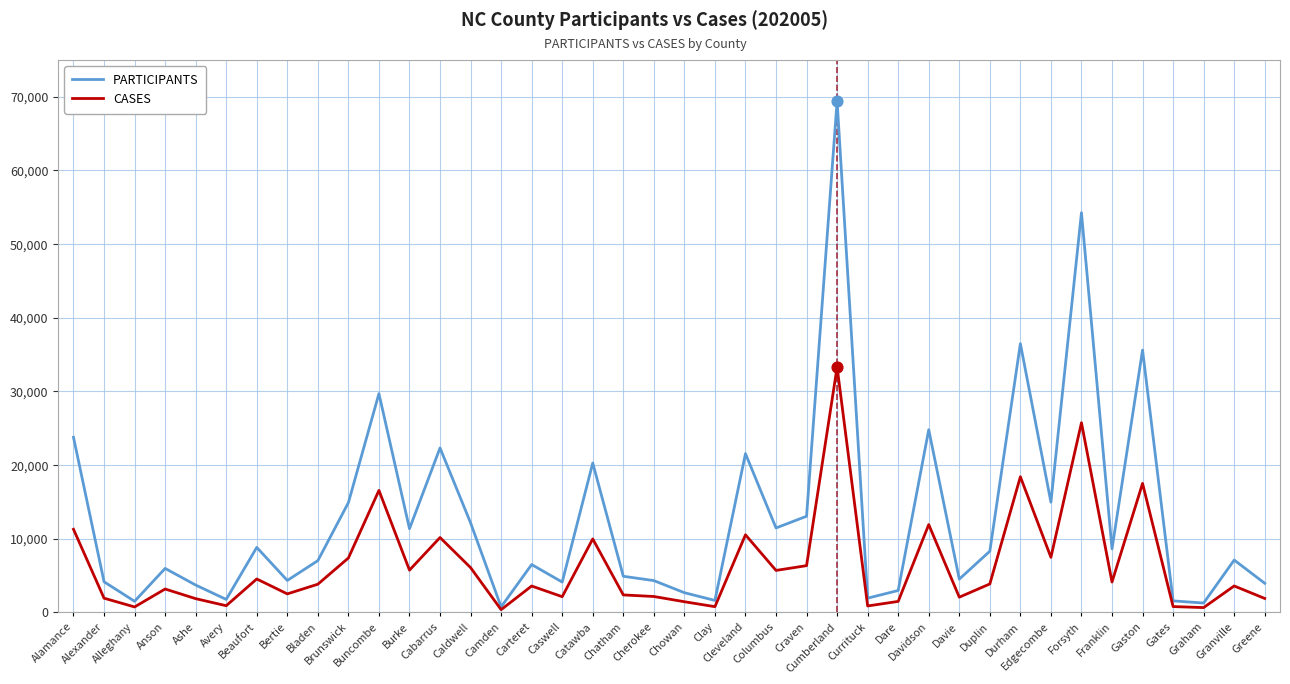

Which series has the largest total across all categories?

PARTICIPANTS